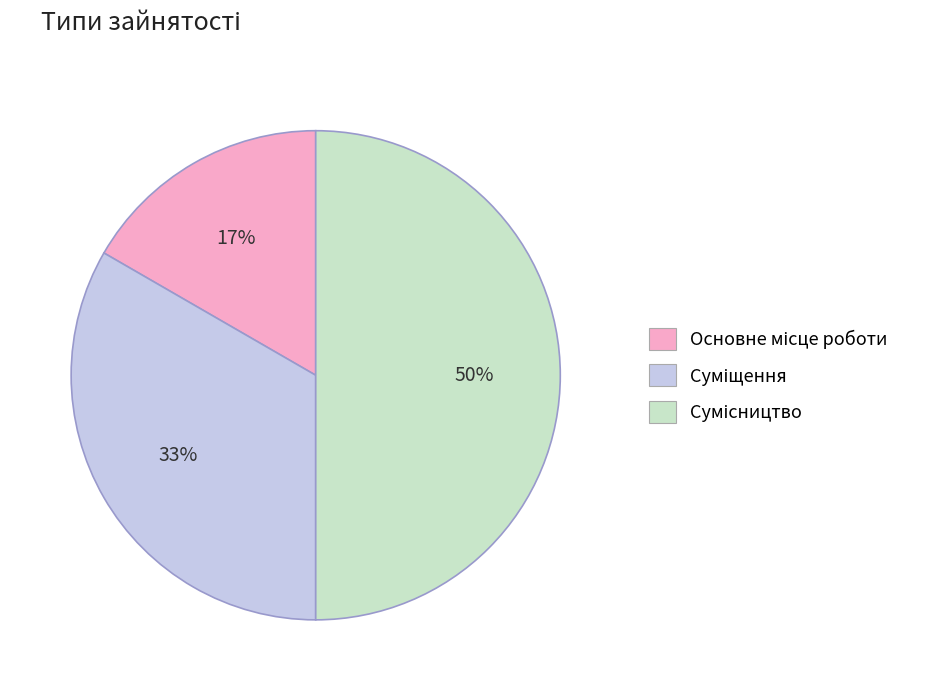

To the nearest percent, what is the difference between the largest and smallest slice percentages?

33%